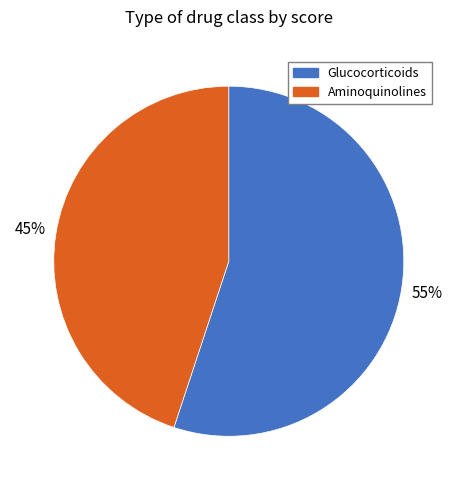

True or false: Aminoquinolines accounts for 57% of the total.

False